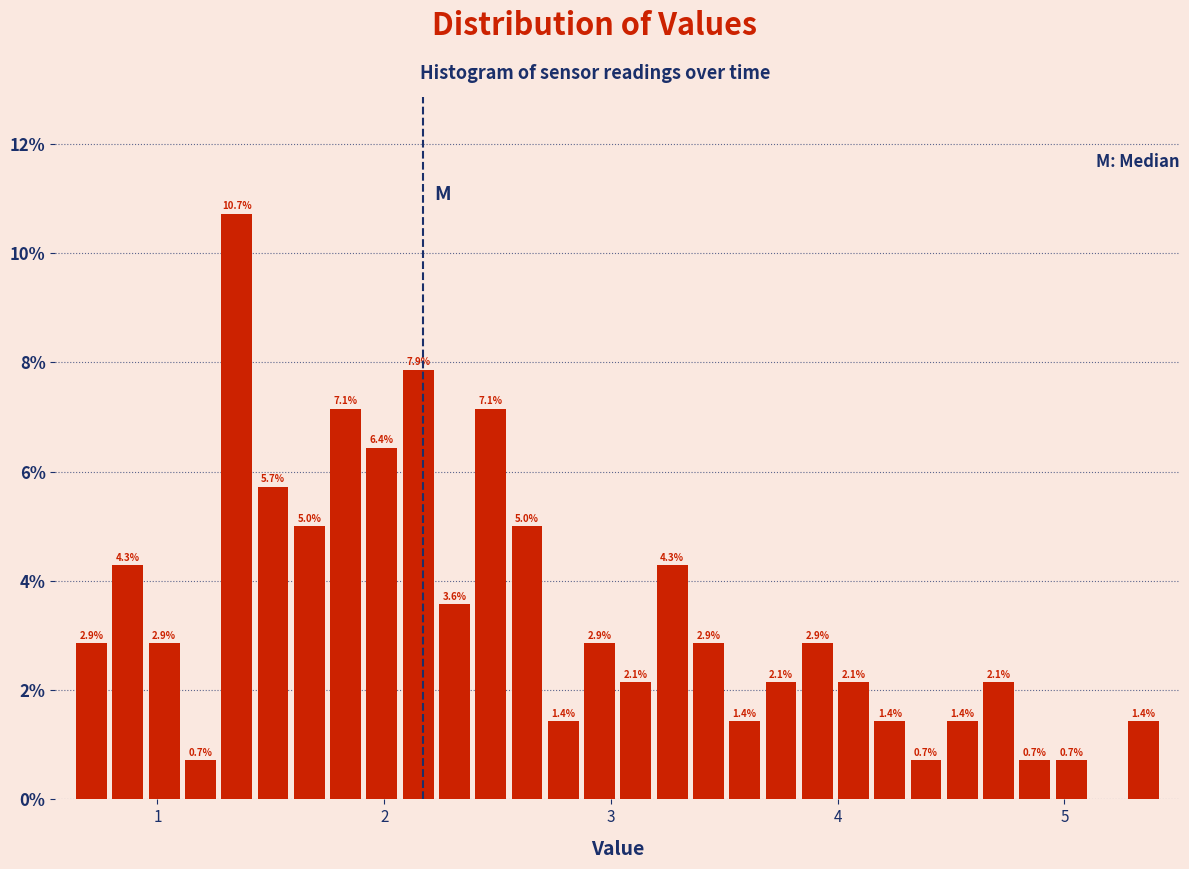

Read against the x-axis, roughly where is the centre of the tallest bar?

1.4